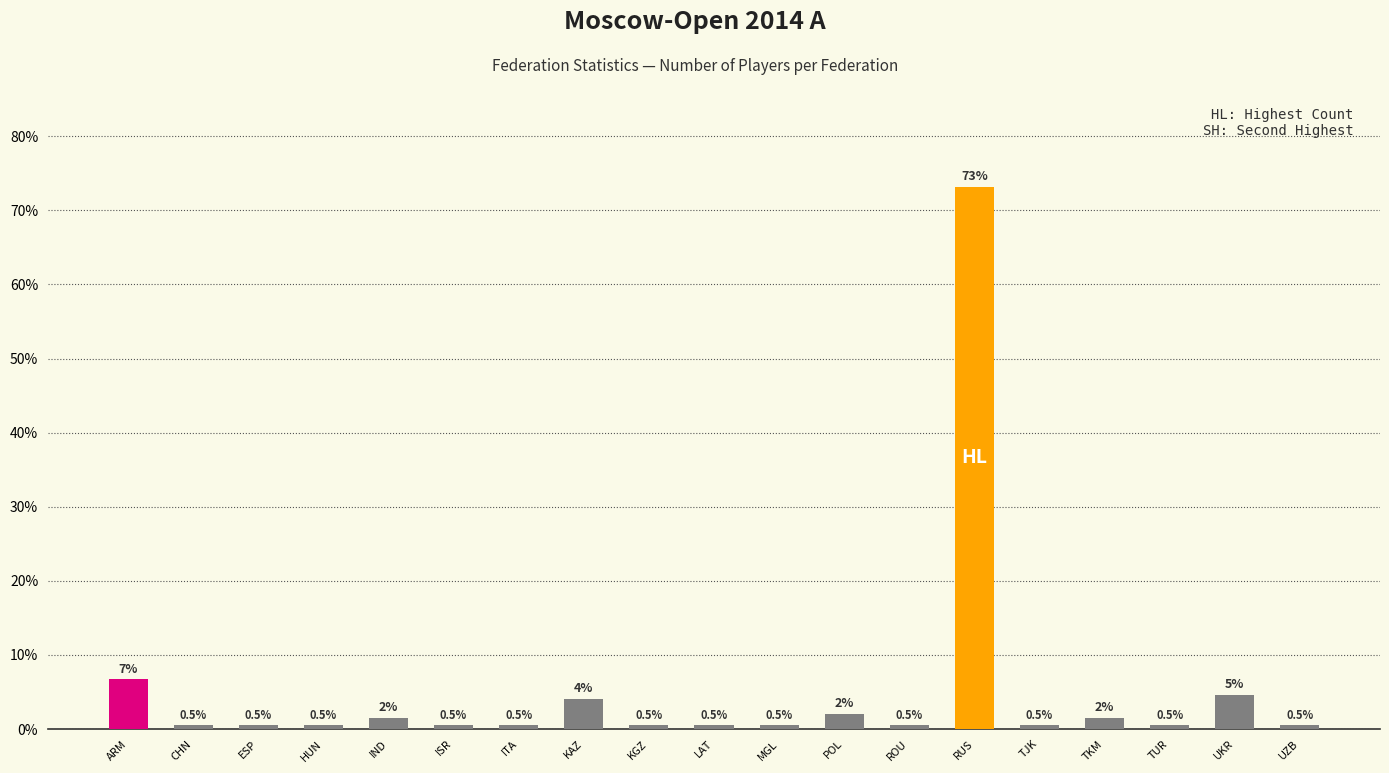

What is the sum of all values?

100.0